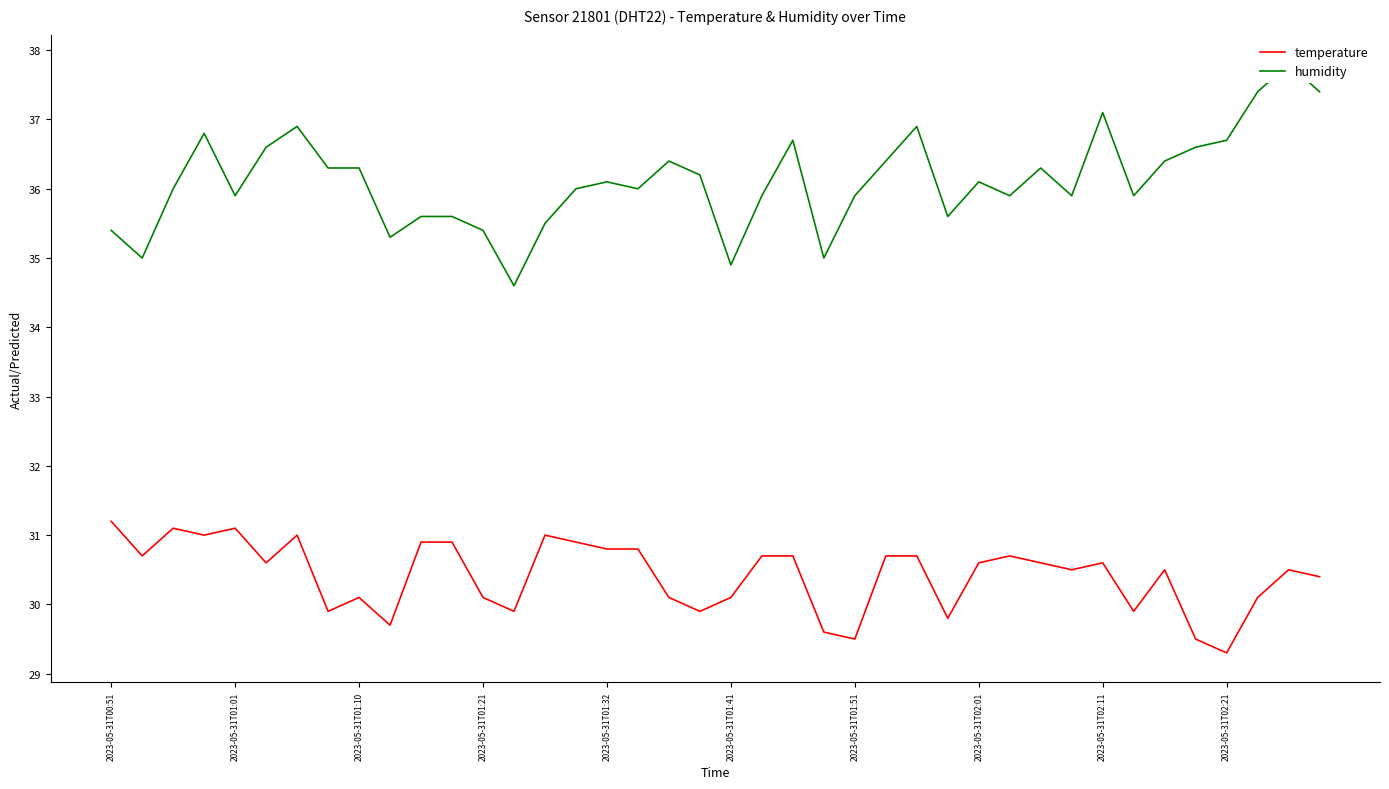

Reading left to right, what are all the values shown in this chart?

temperature: 31.2	30.7	31.1	31.0	31.1	30.6	31.0	29.9	30.1	29.7	30.9	30.9	30.1	29.9	31.0	30.9	30.8	30.8	30.1	29.9	30.1	30.7	30.7	29.6	29.5	30.7	30.7	29.8	30.6	30.7	30.6	30.5	30.6	29.9	30.5	29.5	29.3	30.1	30.5	30.4
humidity: 35.4	35.0	36.0	36.8	35.9	36.6	36.9	36.3	36.3	35.3	35.6	35.6	35.4	34.6	35.5	36.0	36.1	36.0	36.4	36.2	34.9	35.9	36.7	35.0	35.9	36.4	36.9	35.6	36.1	35.9	36.3	35.9	37.1	35.9	36.4	36.6	36.7	37.4	37.8	37.4